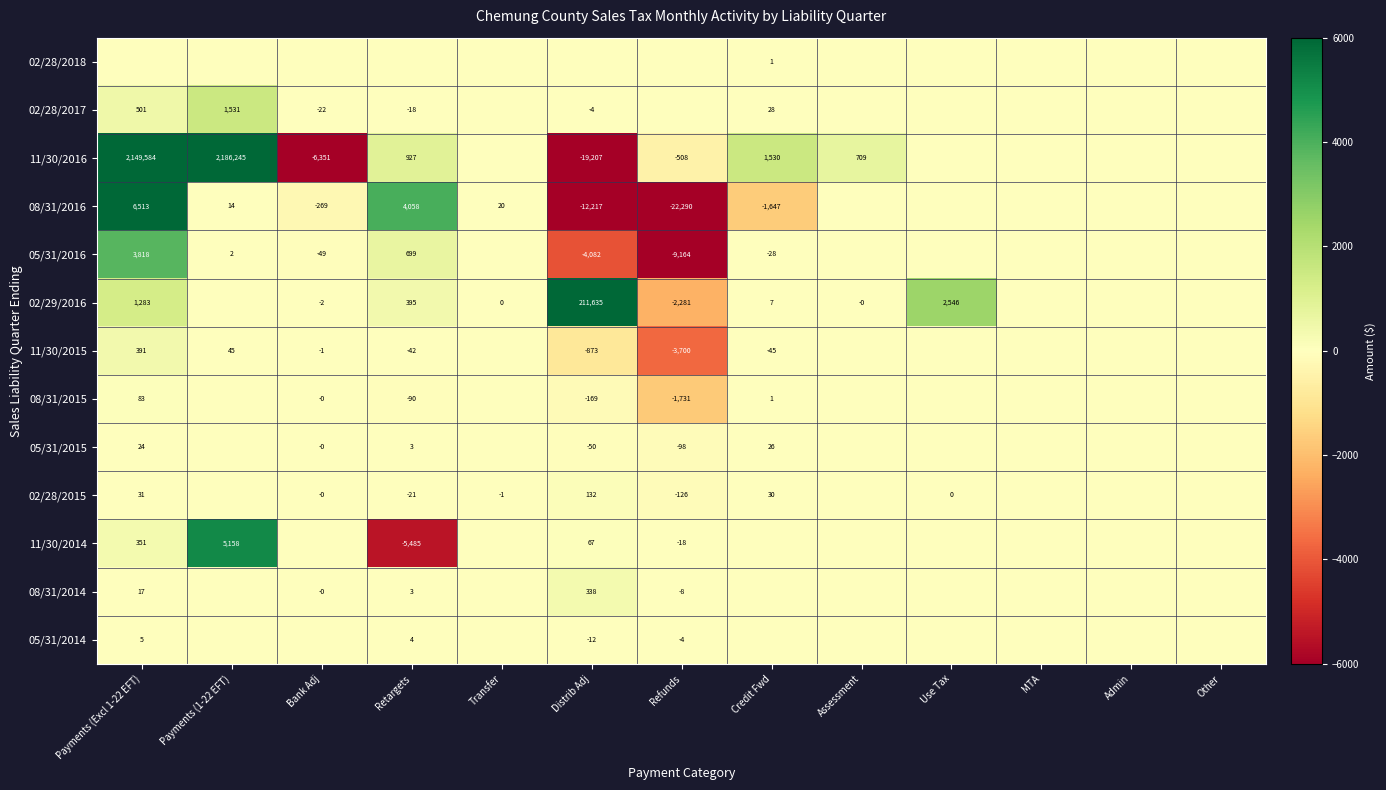

The value of 05/31/2016 at Refunds is -2080. True or false?

False